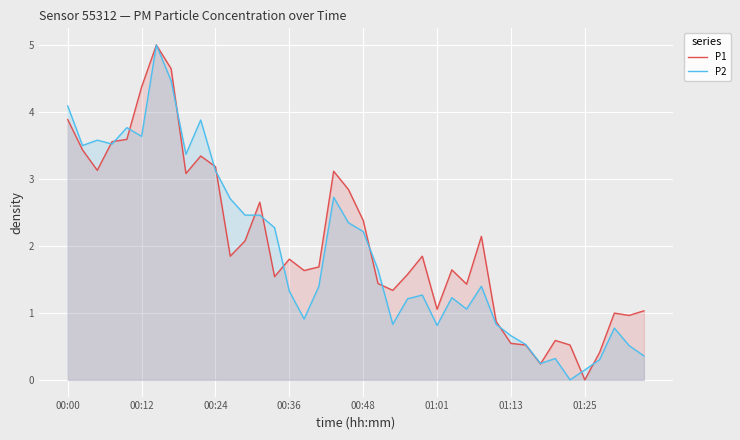

How many lines are shown in the chart?

2